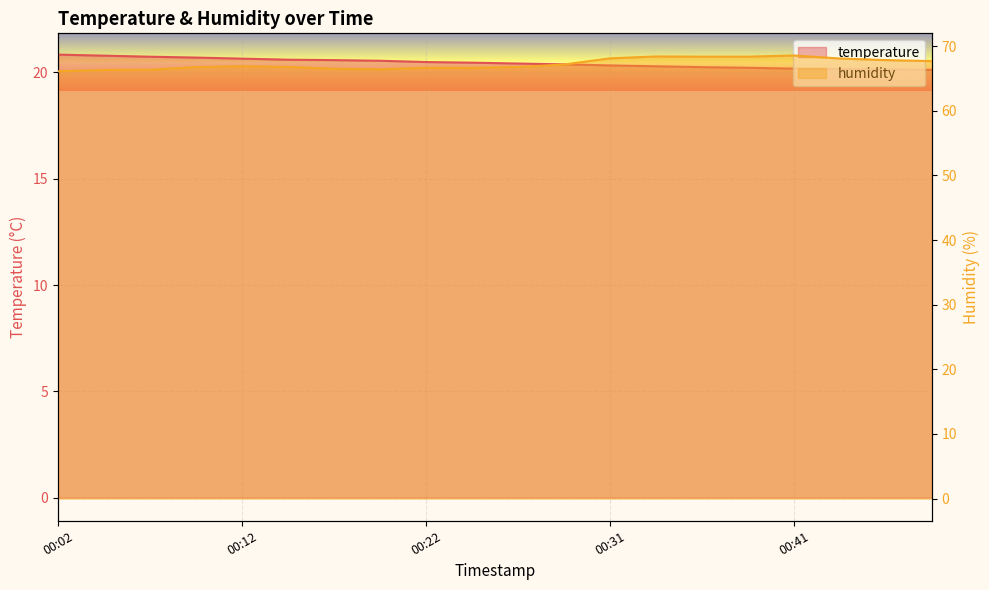

Reading left to right, list all the values displayed in this chart.

temperature: 20.8	20.8	20.7	20.7	20.6	20.6	20.6	20.6	20.5	20.5	20.4	20.4	20.3	20.3	20.2	20.2	20.2	20.2	20.1	20.1
humidity: 66.1	66.3	66.3	66.8	66.9	66.8	66.5	66.4	66.7	66.7	66.8	67.2	68.1	68.4	68.4	68.4	68.6	68.1	67.8	67.7